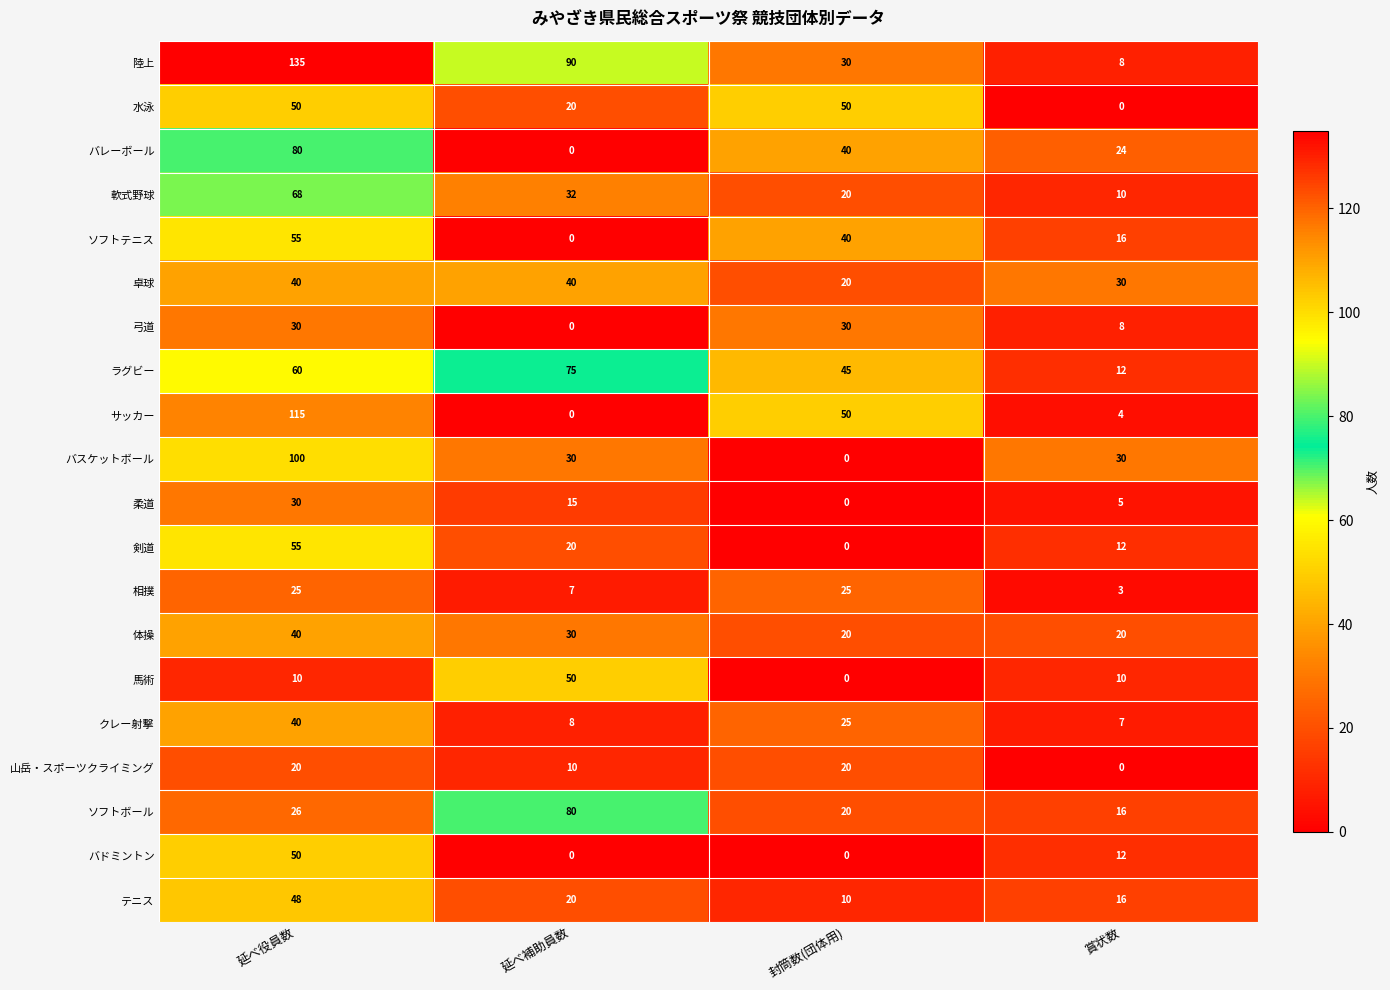

What is the difference between the maximum and minimum values in the 卓球 series?

20